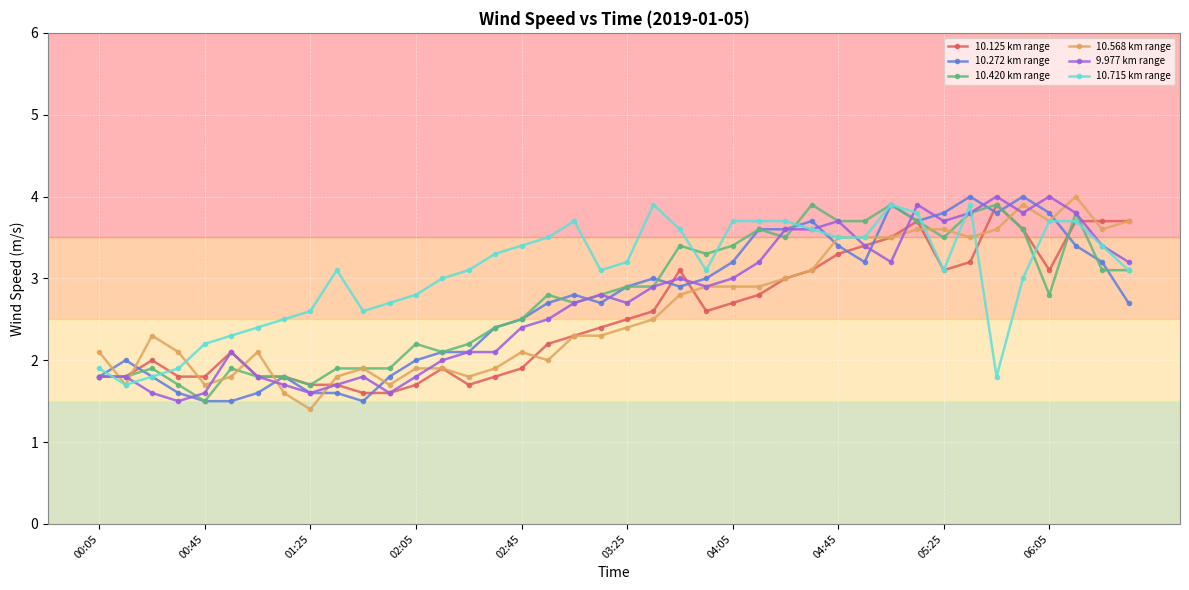

True or false: 10.420 km range has more than 1 points higher than both neighbors.

True